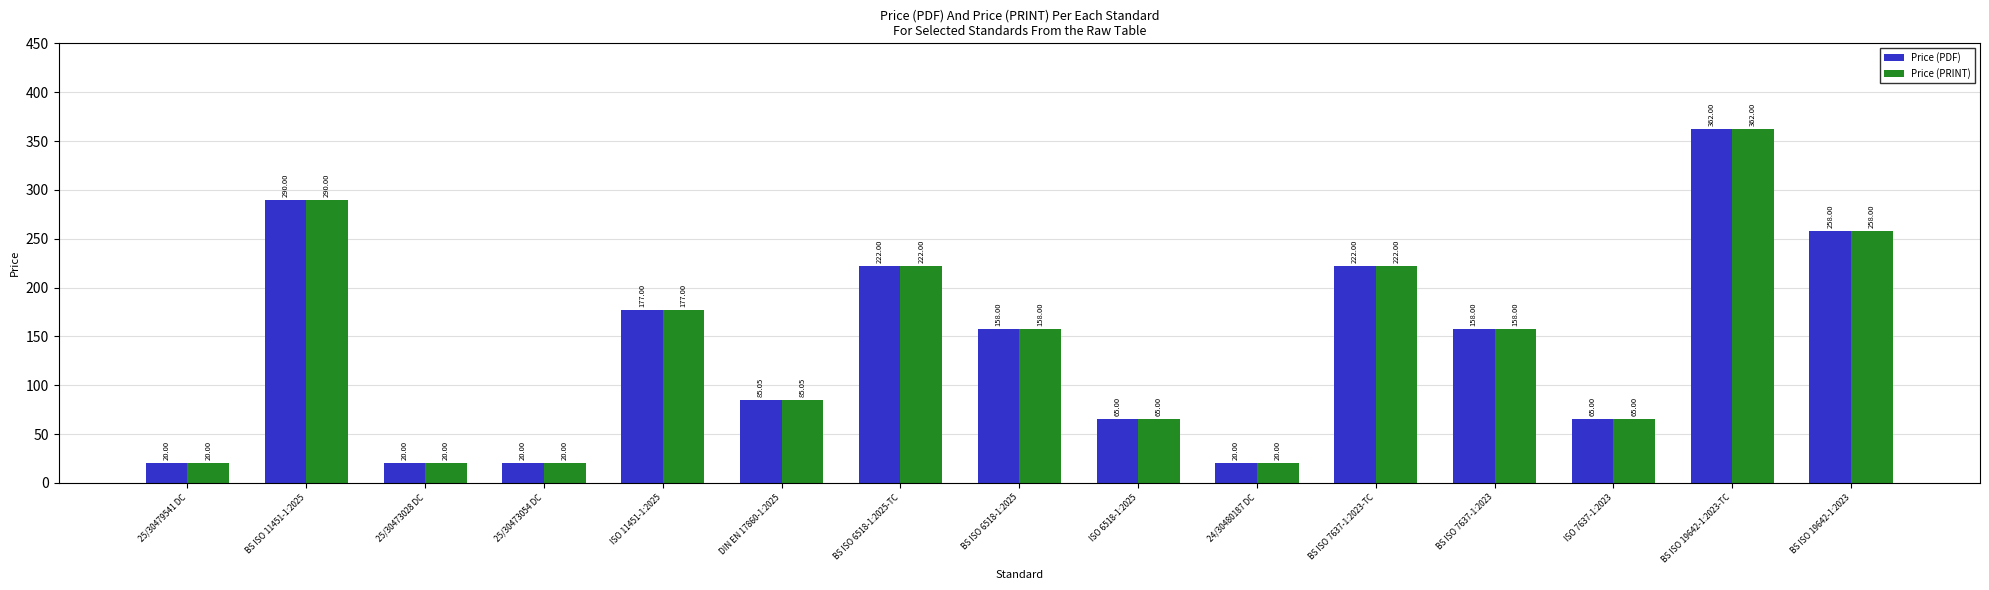

At how many categories does at least one series exceed 113?

8